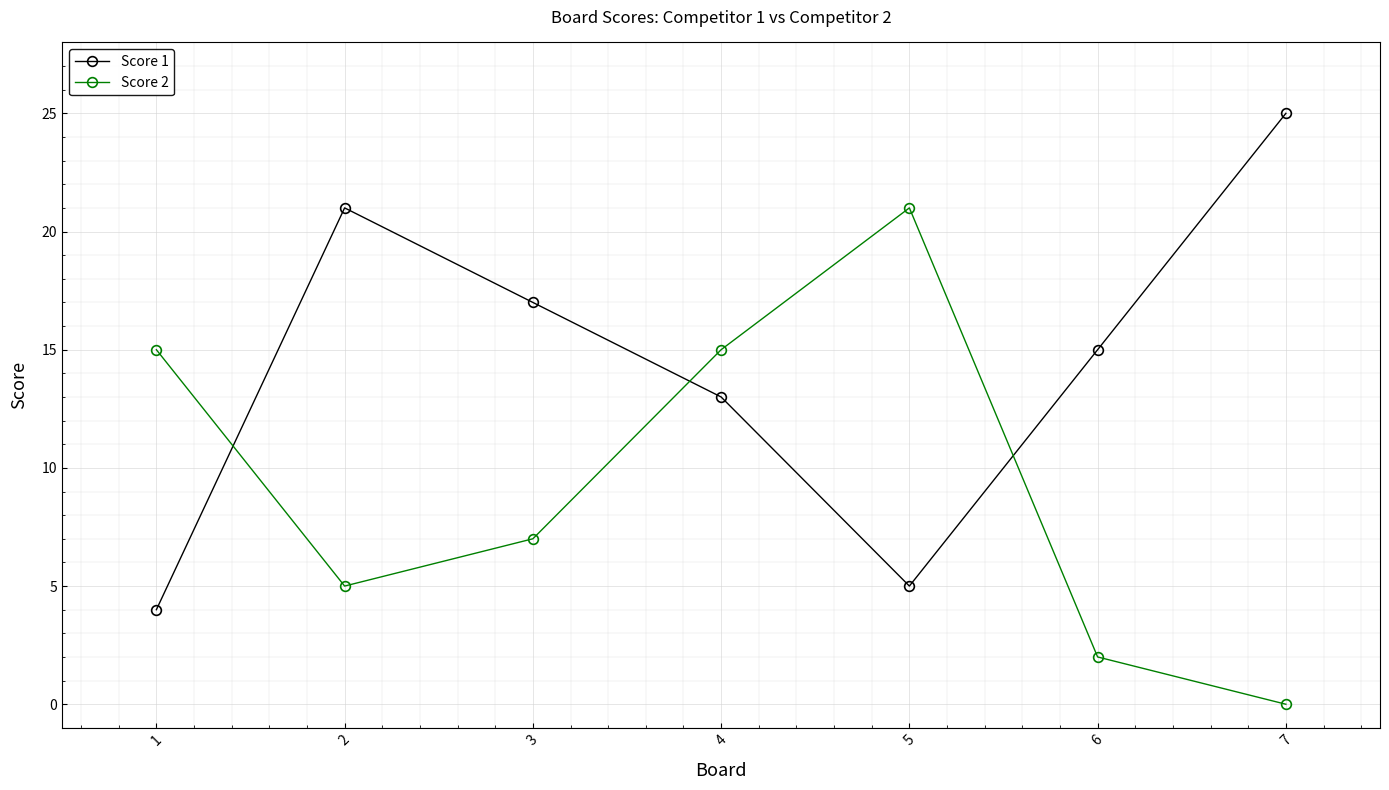

How many values in Score 2 are above zero?

6